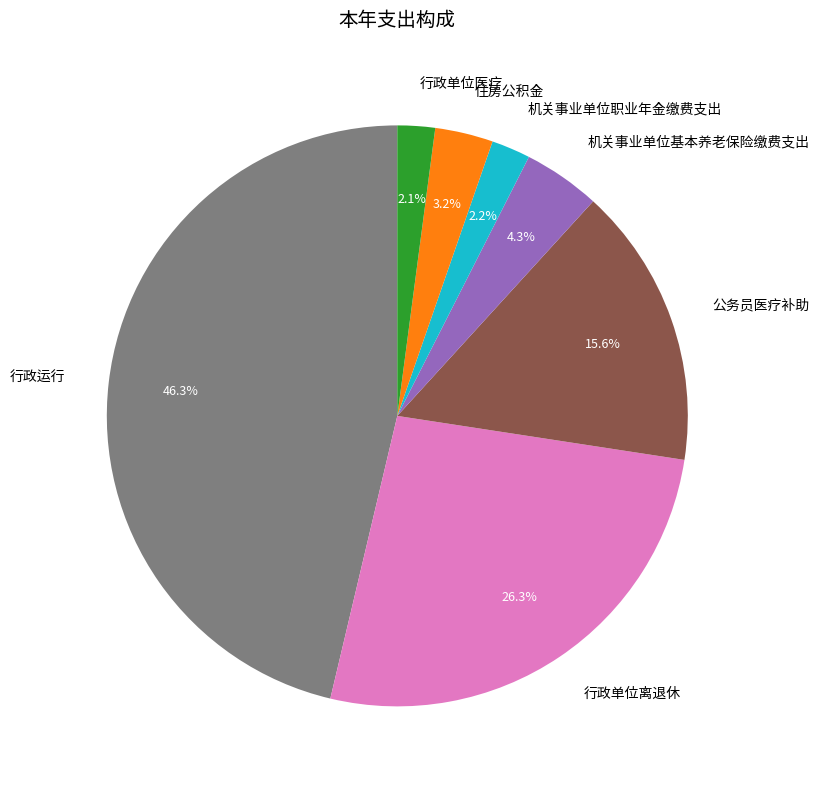

To the nearest percent, what portion does 住房公积金 represent?

3%